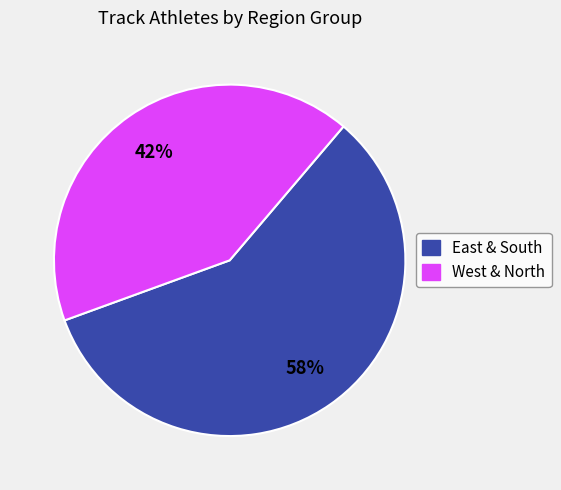

To the nearest percent, what is the difference between the largest and smallest slice percentages?

16%